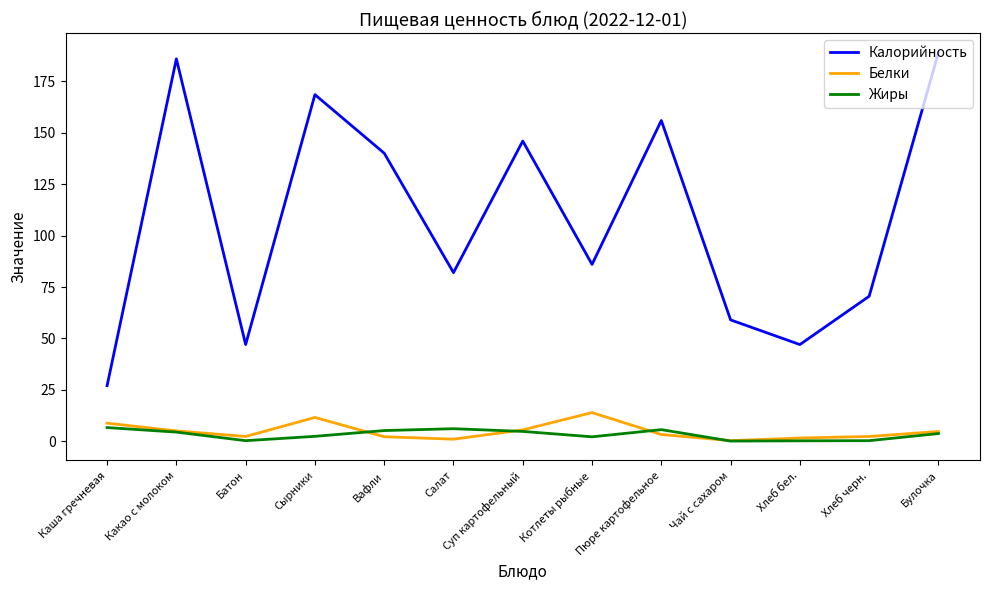

At how many categories does at least one series exceed 31?

12